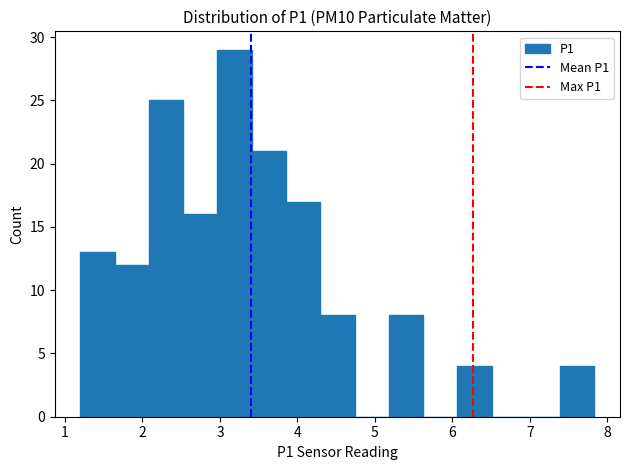

Which range on the x-axis has the tallest bar?

3.0 to 3.4